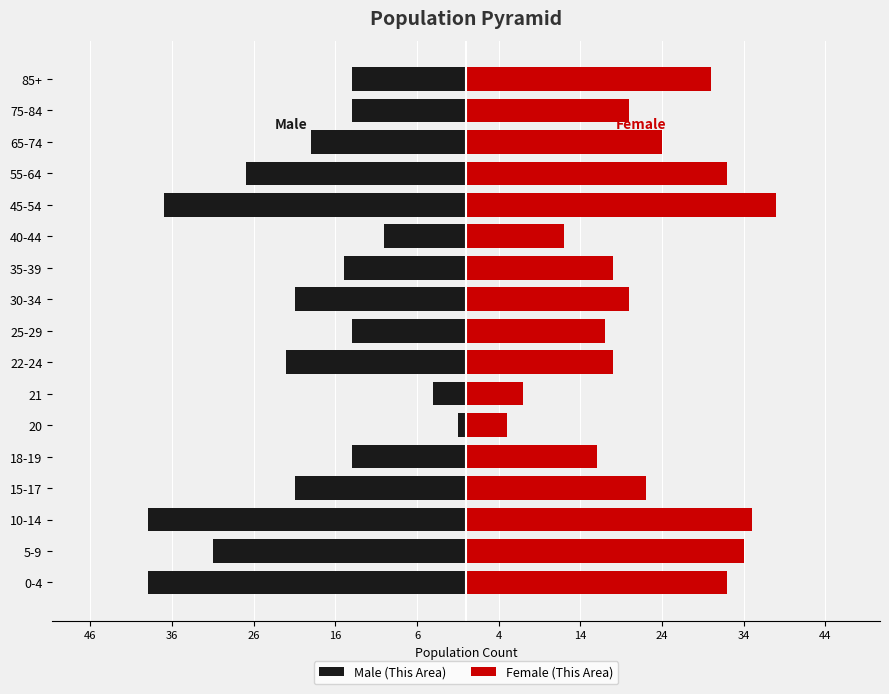

Rank the series at 5-9 from lowest to highest value.

Male (This Area), Female (This Area)